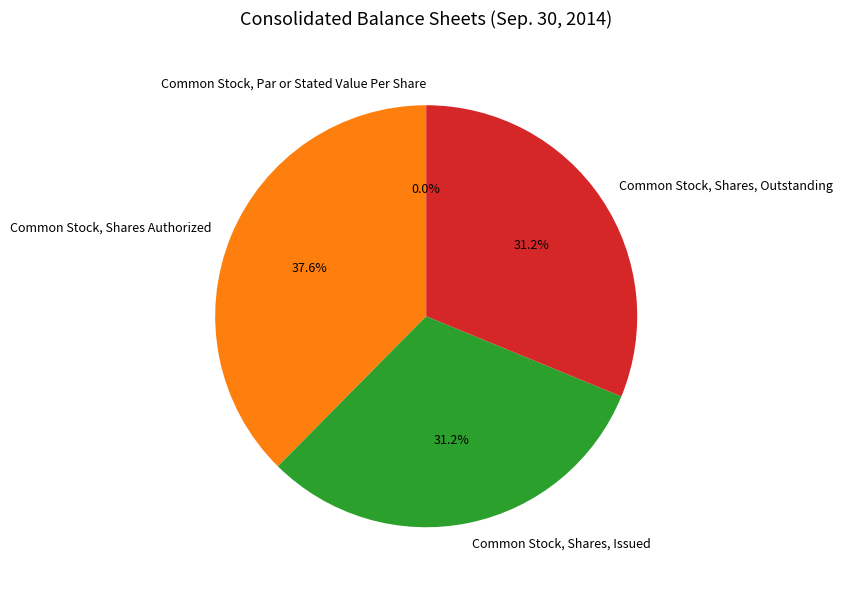

Does any single category account for the majority?

No